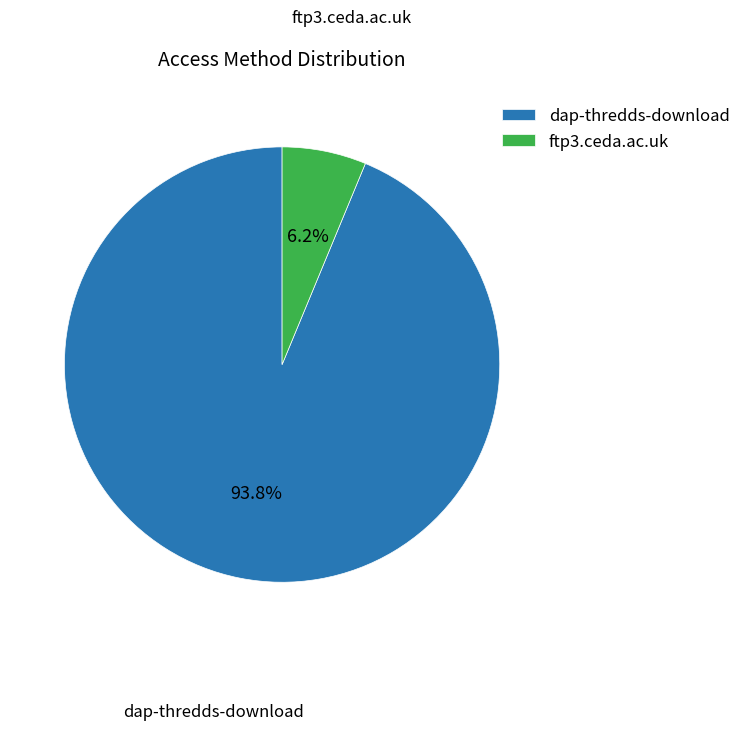

Rank the categories by value from lowest to highest.

ftp3.ceda.ac.uk, dap-thredds-download